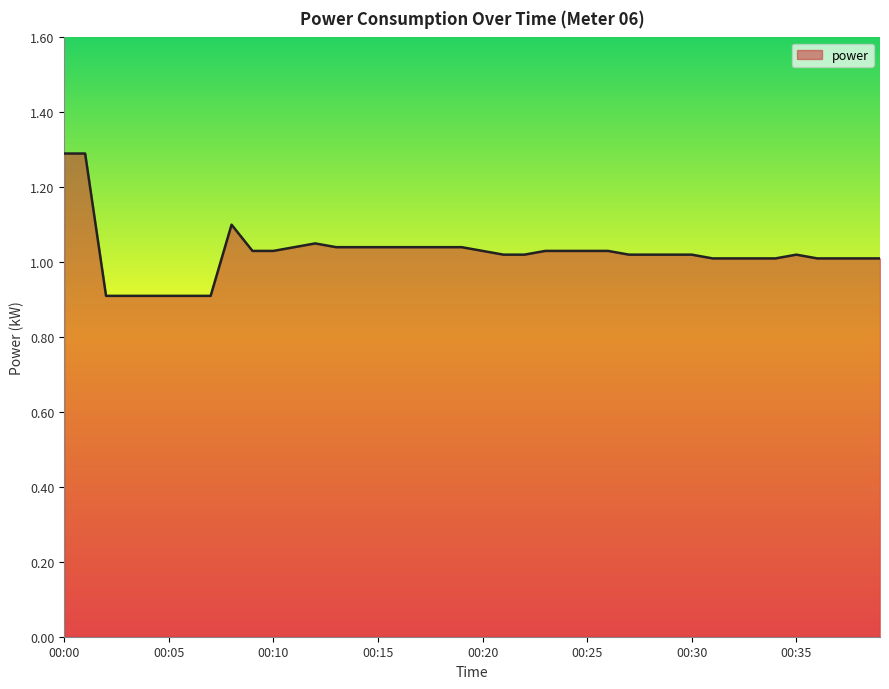

What is the difference between the maximum and minimum values?

0.4